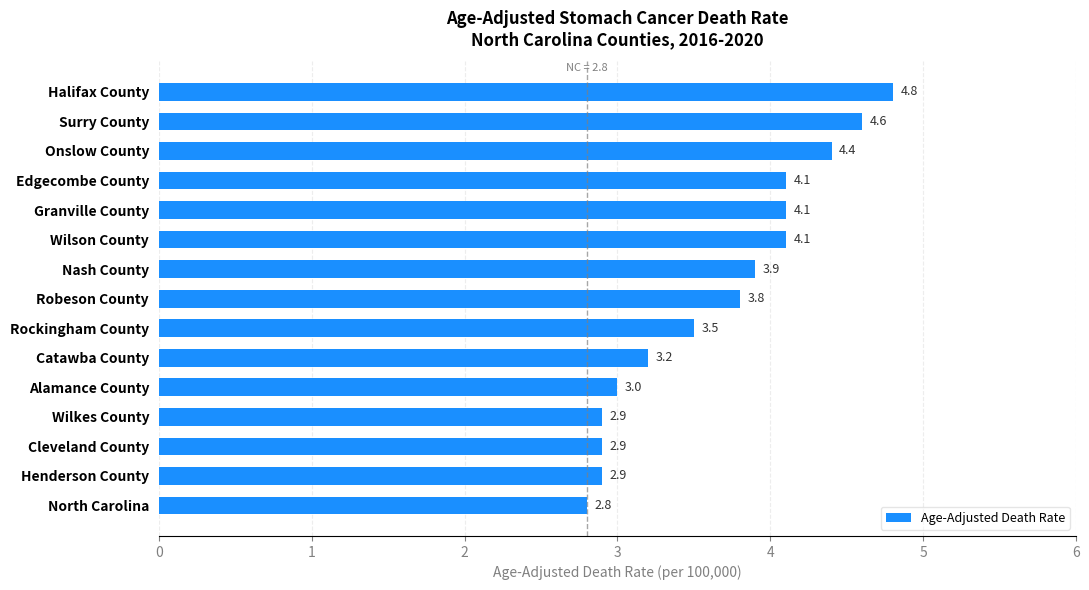

Approximately how many times larger is the value at Nash County compared to Wilson County?

1.0